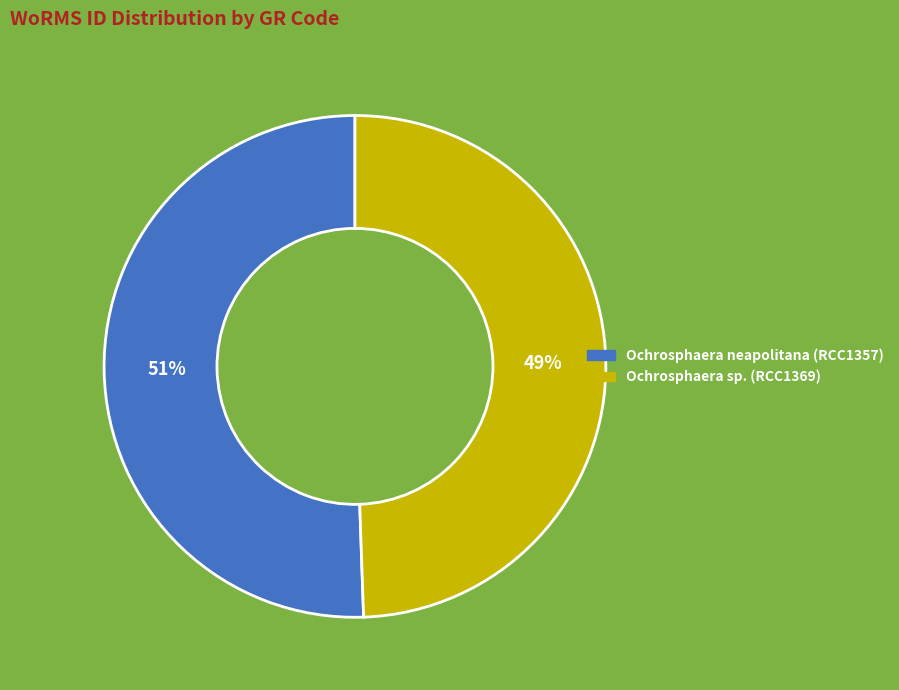

What is the majority slice?

Ochrosphaera neapolitana (RCC1357)